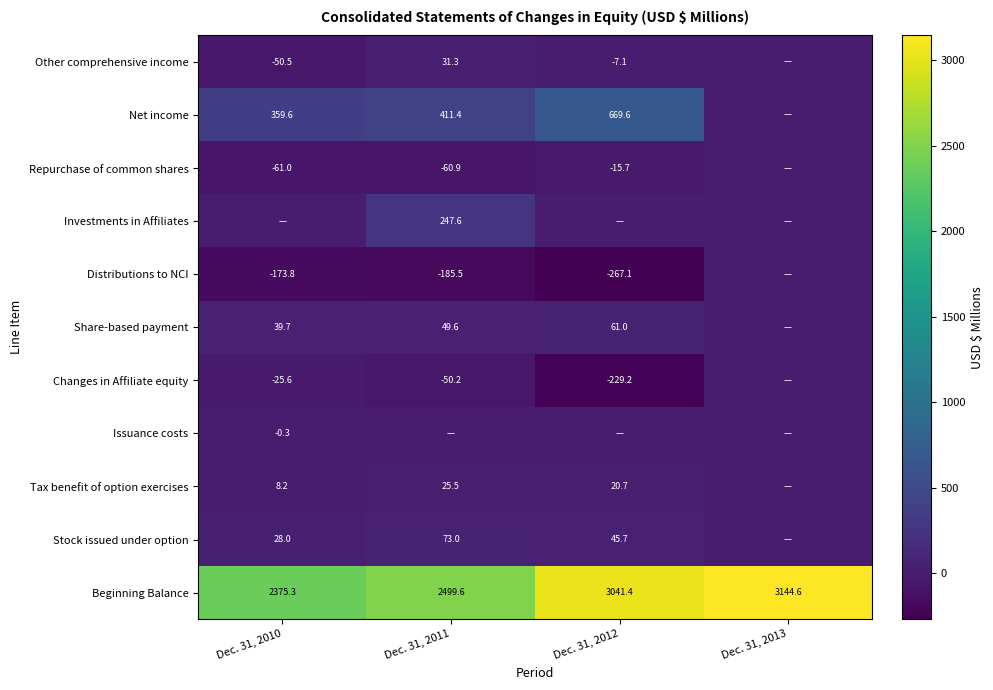

The value of Repurchase of common shares at Dec. 31, 2011 is -36.4. True or false?

False